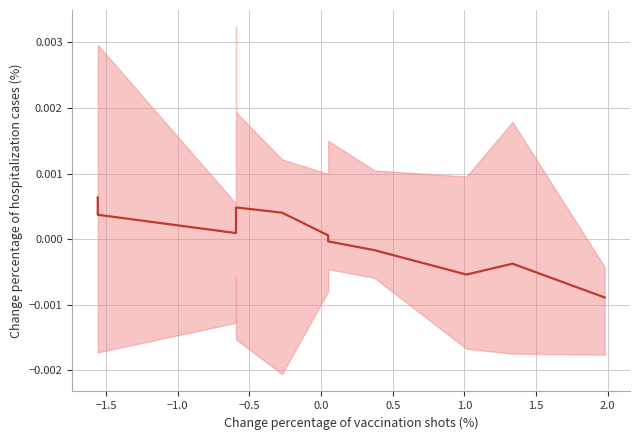

How many lines are shown in the chart?

1